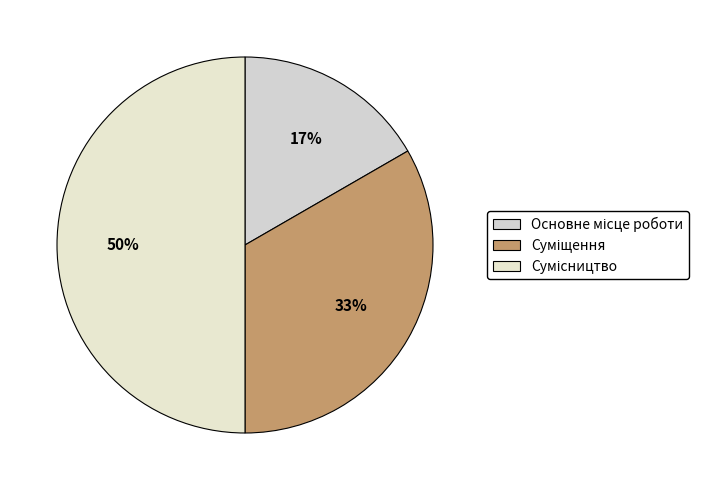

To the nearest percent, what is the difference between the Сумісництво and Основне місце роботи slice percentages?

33%